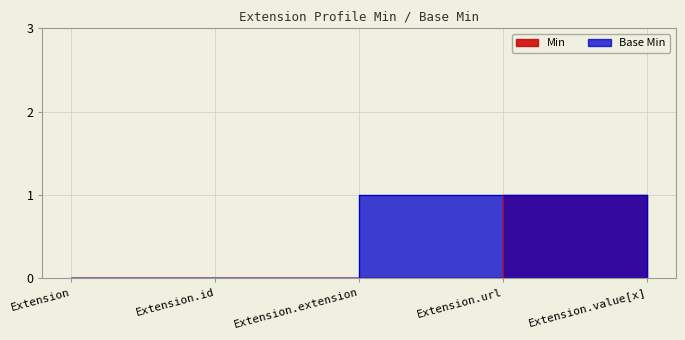

Which has a higher value, Extension.url or Extension.extension?

Extension.url